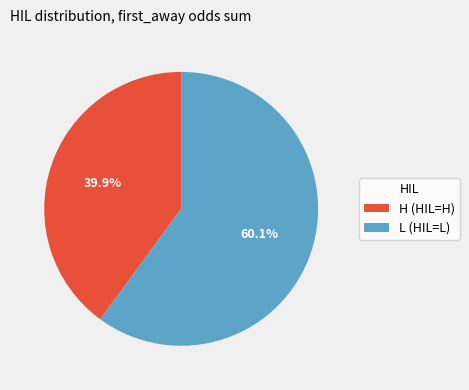

Between H (HIL=H) and L (HIL=L), which is larger?

L (HIL=L)